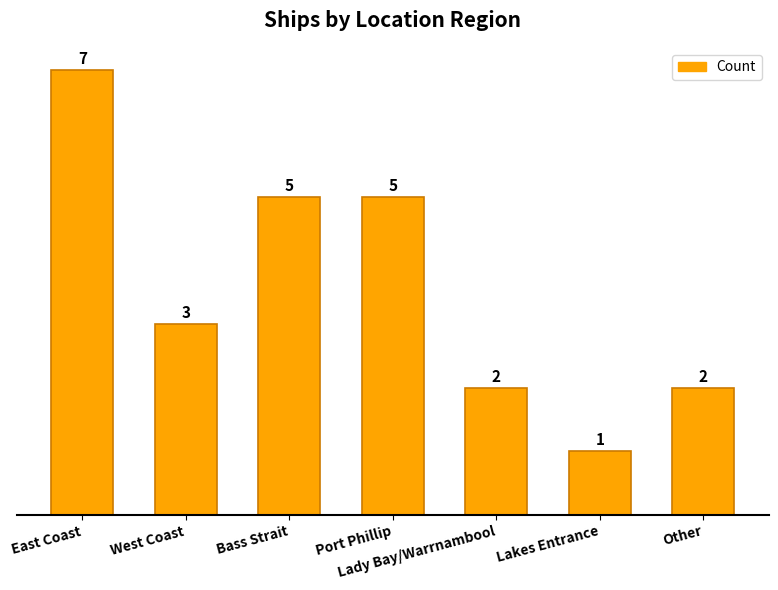

What is the value of the 4th bar from the left?

5